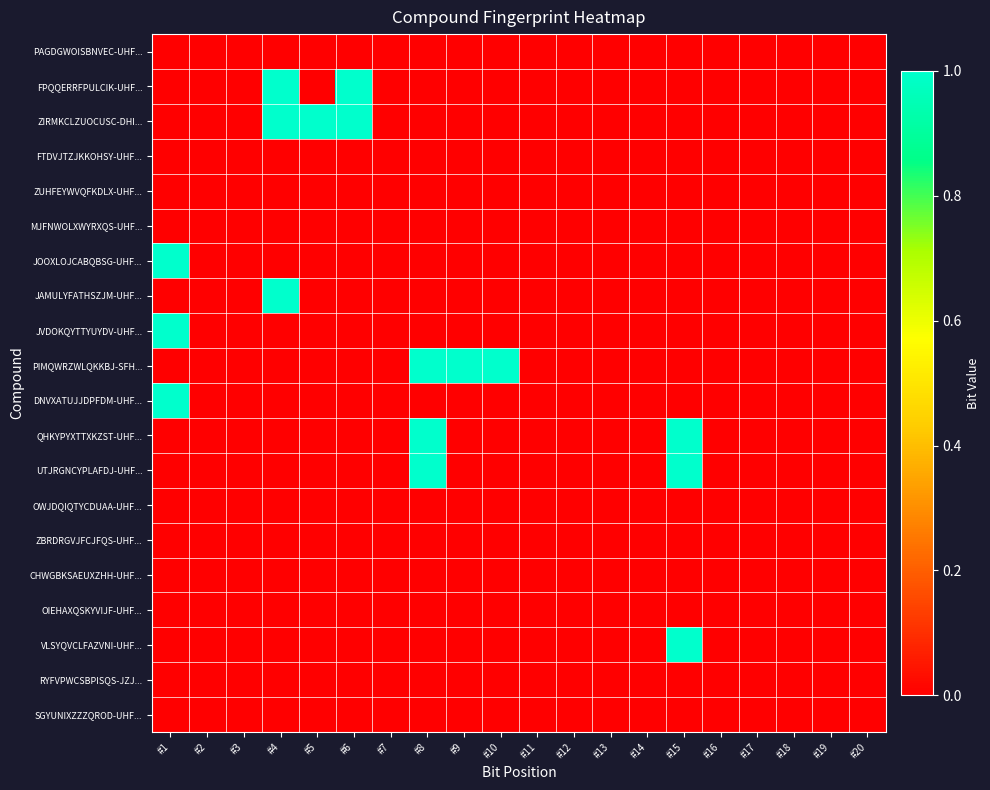

List the series in order of their peak value, highest first.

FPQQERRFPULCIK-UHF..., ZIRMKCLZUOCUSC-DHI..., JOOXLOJCABQBSG-UHF..., JAMULYFATHSZJM-UHF..., JVDOKQYTTYUYDV-UHF..., PIMQWRZWLQKKBJ-SFH..., DNVXATUJJDPFDM-UHF..., QHKYPYXTTXKZST-UHF..., UTJRGNCYPLAFDJ-UHF..., VLSYQVCLFAZVNI-UHF..., PAGDGWOISBNVEC-UHF..., FTDVJTZJKKOHSY-UHF..., ZUHFEYWVQFKDLX-UHF..., MJFNWOLXWYRXQS-UHF..., OWJDQIQTYCDUAA-UHF..., ZBRDRGVJFCJFQS-UHF..., CHWGBKSAEUXZHH-UHF..., OIEHAXQSKYVIJF-UHF..., RYFVPWCSBPISQS-JZJ..., SGYUNIXZZZQROD-UHF...